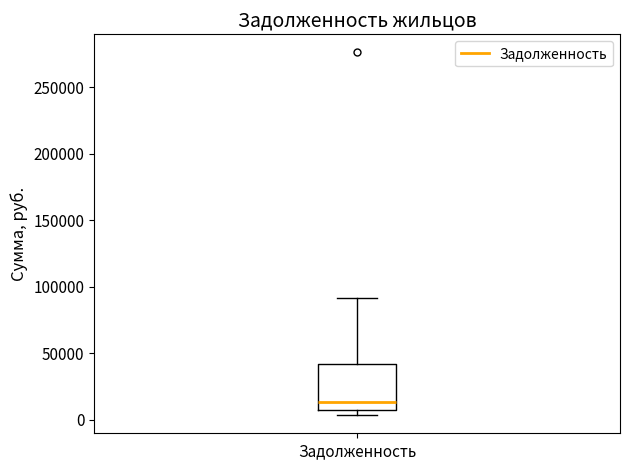

Where does the median line of the box for Задолженность sit on the y-axis? The values are not printed on the chart, so give them approximately, as read against the axis.

15000